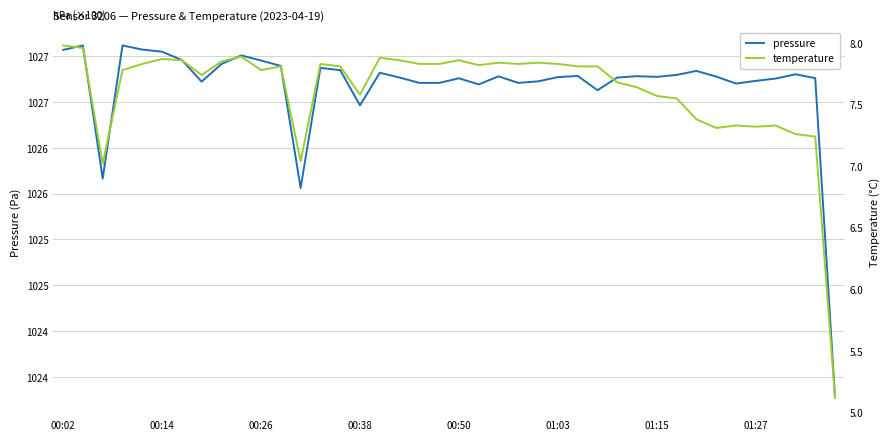

What is the minimum value for temperature?

5.1